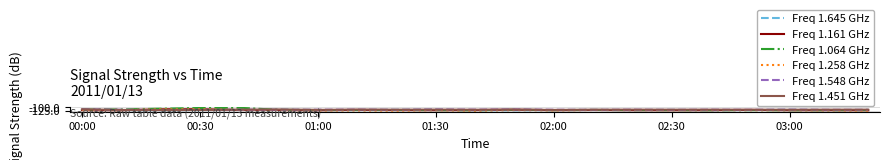

What is the minimum value shown in the chart?

-125.5